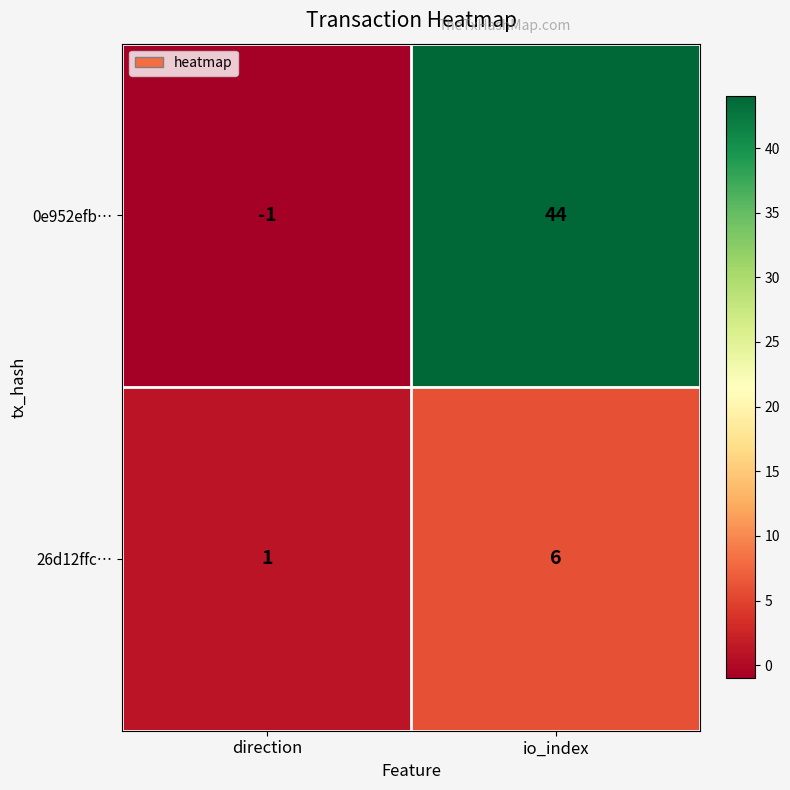

Reading left to right, transcribe all the data shown in this chart.

0e952efb…: -1	44
26d12ffc…: 1	6